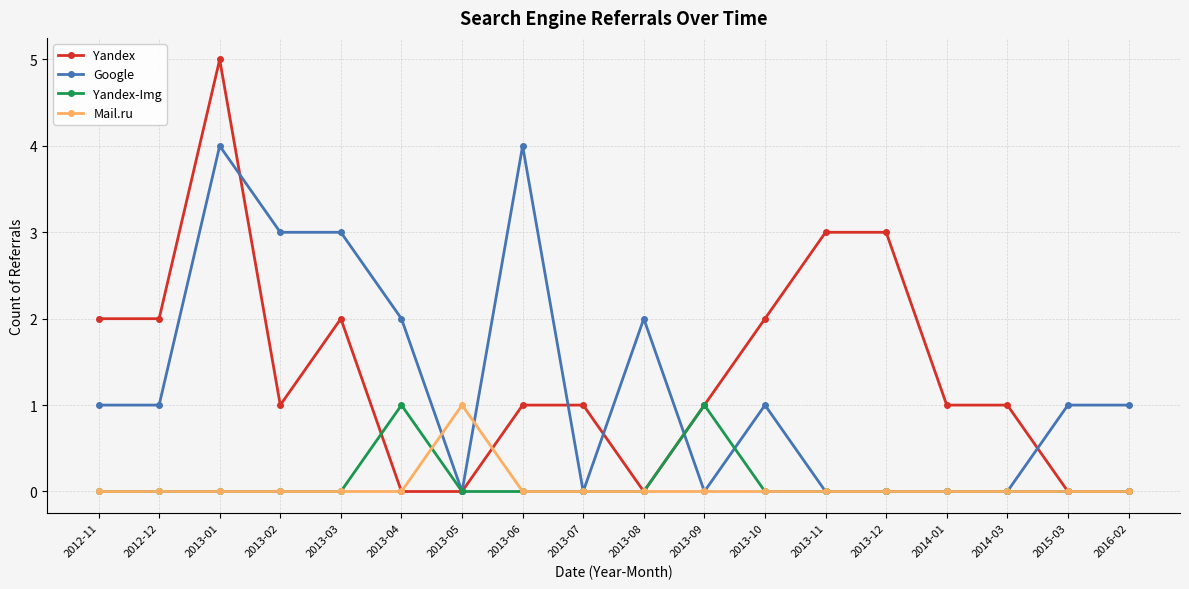

Reading right to left, transcribe all the data shown in this chart.

Yandex: 2016-02=0	2015-03=0	2014-03=1	2014-01=1	2013-12=3	2013-11=3	2013-10=2	2013-09=1	2013-08=0	2013-07=1	2013-06=1	2013-05=0	2013-04=0	2013-03=2	2013-02=1	2013-01=5	2012-12=2	2012-11=2
Google: 2016-02=1	2015-03=1	2014-03=0	2014-01=0	2013-12=0	2013-11=0	2013-10=1	2013-09=0	2013-08=2	2013-07=0	2013-06=4	2013-05=0	2013-04=2	2013-03=3	2013-02=3	2013-01=4	2012-12=1	2012-11=1
Yandex-Img: 2016-02=0	2015-03=0	2014-03=0	2014-01=0	2013-12=0	2013-11=0	2013-10=0	2013-09=1	2013-08=0	2013-07=0	2013-06=0	2013-05=0	2013-04=1	2013-03=0	2013-02=0	2013-01=0	2012-12=0	2012-11=0
Mail.ru: 2016-02=0	2015-03=0	2014-03=0	2014-01=0	2013-12=0	2013-11=0	2013-10=0	2013-09=0	2013-08=0	2013-07=0	2013-06=0	2013-05=1	2013-04=0	2013-03=0	2013-02=0	2013-01=0	2012-12=0	2012-11=0